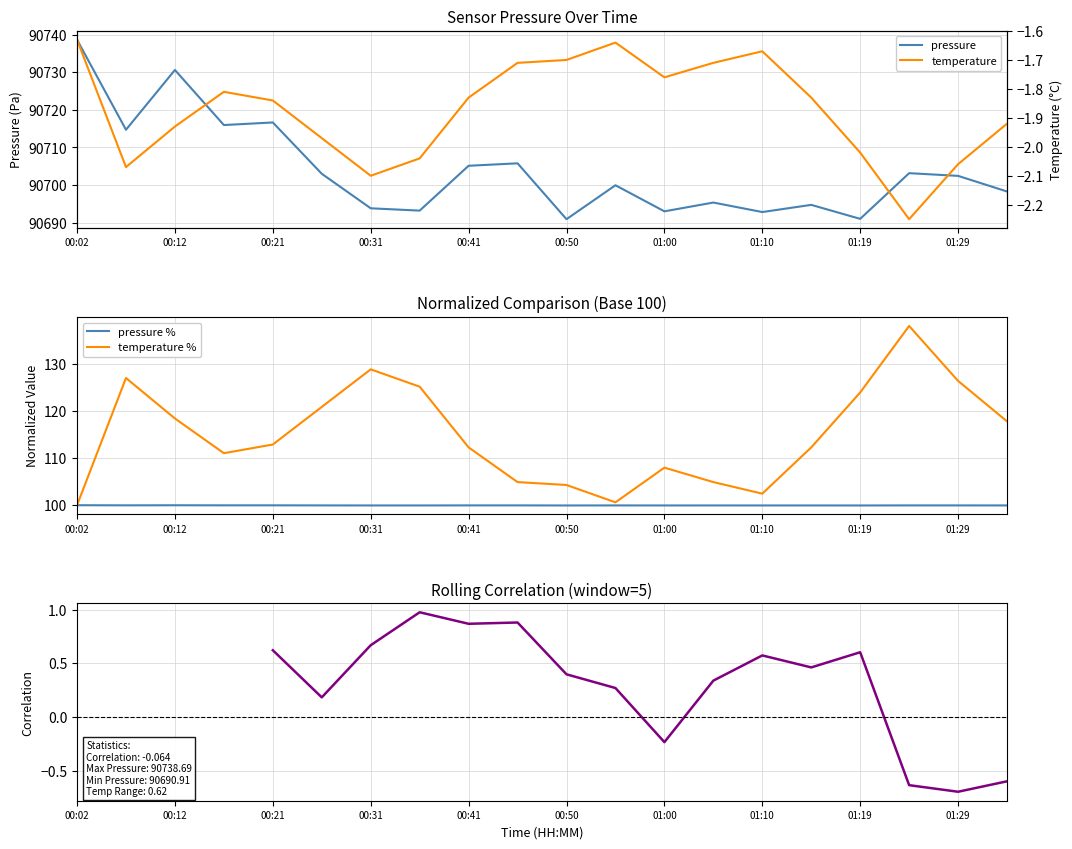

Count the number of categories in the chart.

20